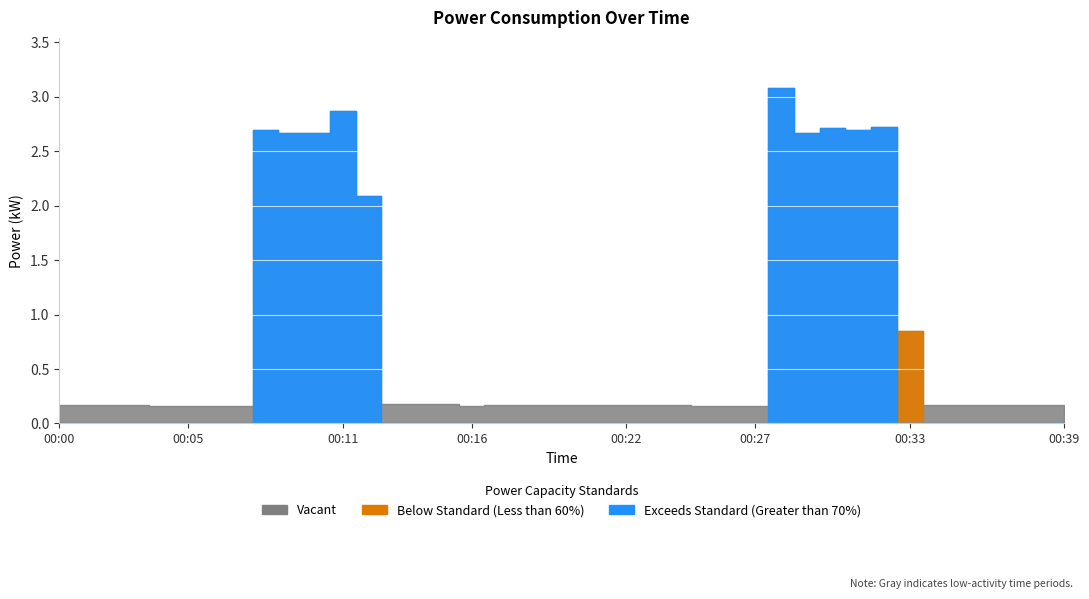

Which category has the lowest value across all series?

00:04